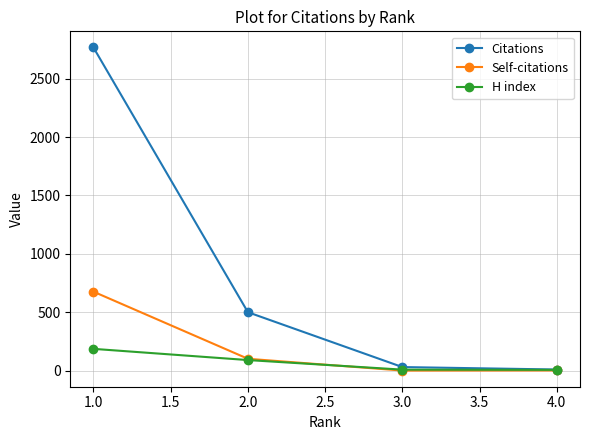

Rank the series at 1.0 from lowest to highest value.

H index, Self-citations, Citations